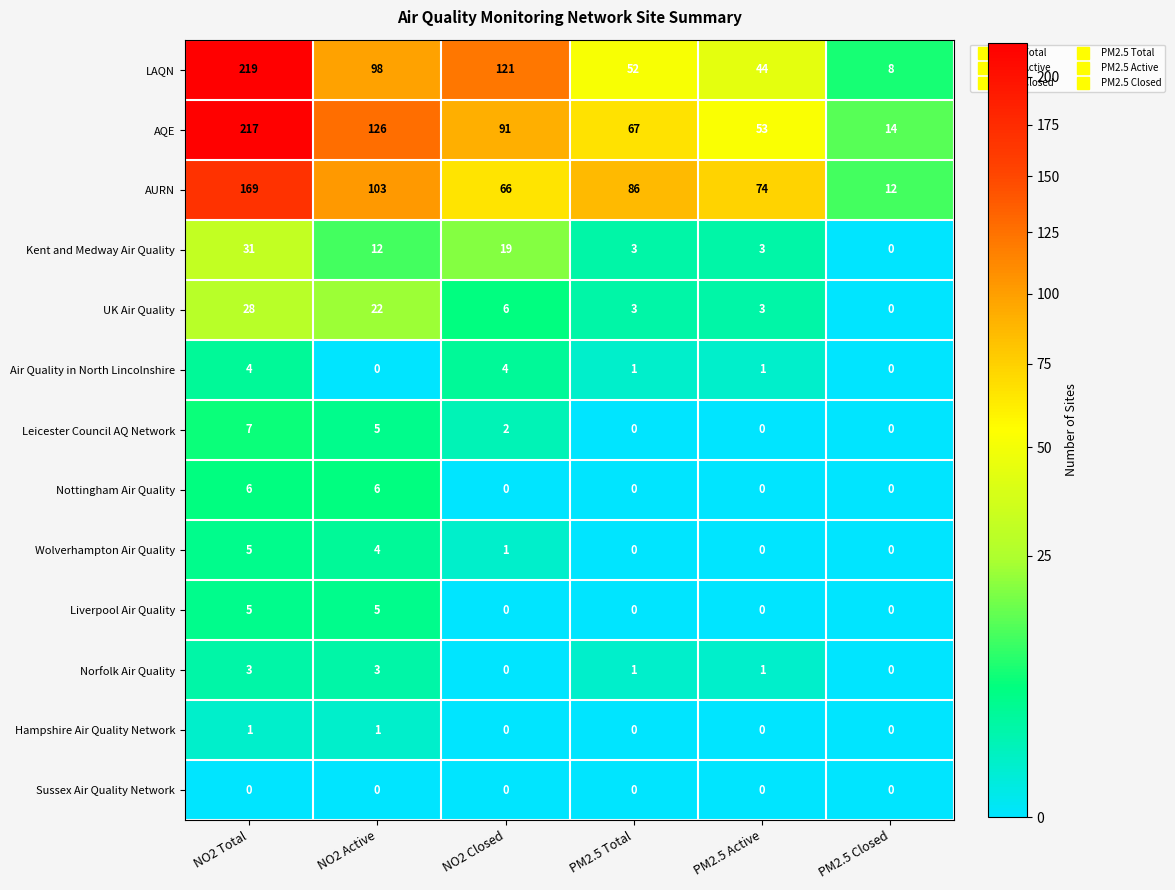

Is the value of Leicester Council AQ Network at PM2.5 Total greater than the value of Air Quality in North Lincolnshire at NO2 Total?

No